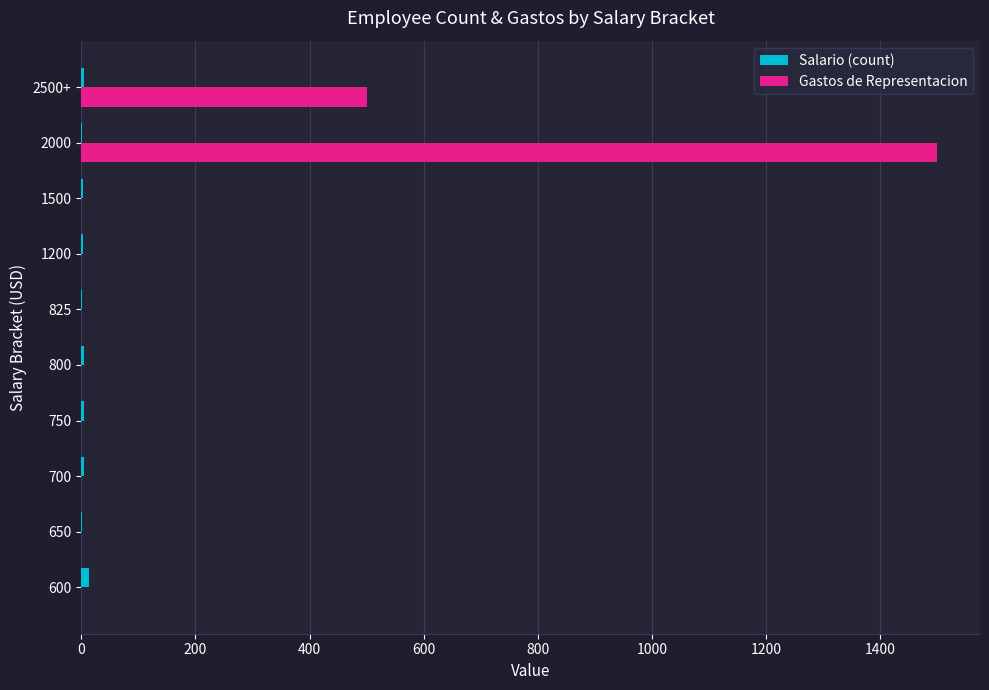

Which series changed the most between 650 and 2500+?

Gastos de Representacion